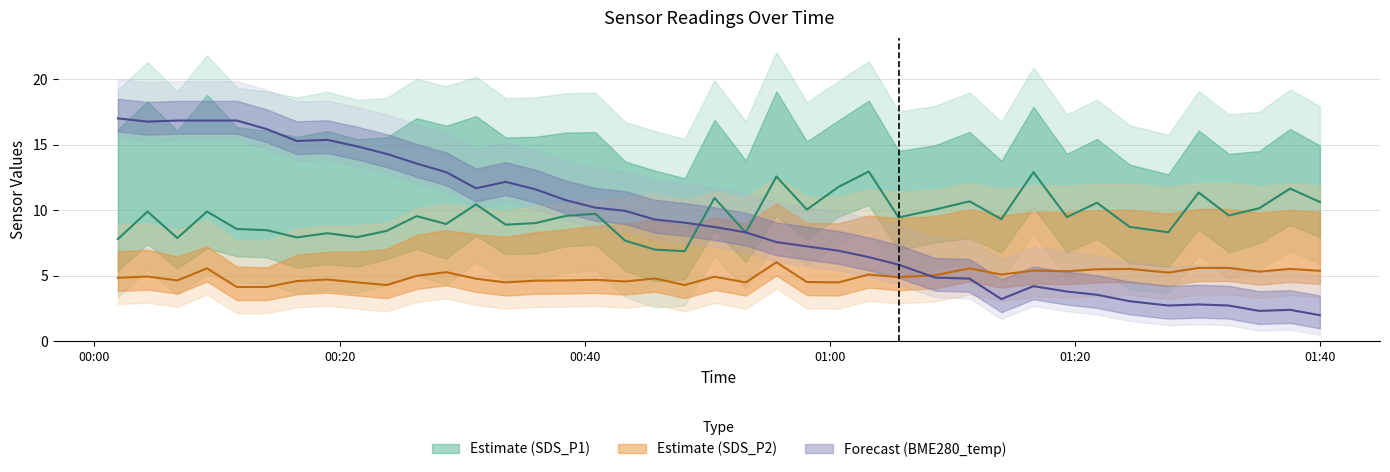

Reading left to right, what are all the values shown in this chart?

SDS_P1: 7.8	9.9	7.9	9.9	8.6	8.5	7.9	8.2	8.0	8.4	9.6	8.9	10.4	8.9	9.0	9.6	9.7	7.7	7.0	6.9	10.9	8.3	12.6	10.1	11.8	12.9	9.4	10.1	10.7	9.3	12.9	9.5	10.6	8.7	8.3	11.3	9.6	10.2	11.7	10.6
SDS_P2: 4.8	5.0	4.7	5.6	4.2	4.2	4.6	4.7	4.5	4.3	5.0	5.3	4.8	4.5	4.6	4.7	4.7	4.6	4.8	4.3	4.9	4.5	6.0	4.5	4.5	5.1	4.9	5.0	5.6	5.1	5.4	5.3	5.5	5.5	5.2	5.6	5.6	5.3	5.5	5.4
BME280_temperature: 17.0	16.8	16.8	16.8	16.8	16.2	15.3	15.4	14.9	14.3	13.6	12.9	11.7	12.2	11.6	10.8	10.2	10.0	9.3	9.0	8.7	8.3	7.6	7.2	6.9	6.4	5.9	4.9	4.8	3.2	4.2	3.8	3.6	3.1	2.7	2.8	2.7	2.3	2.4	2.0